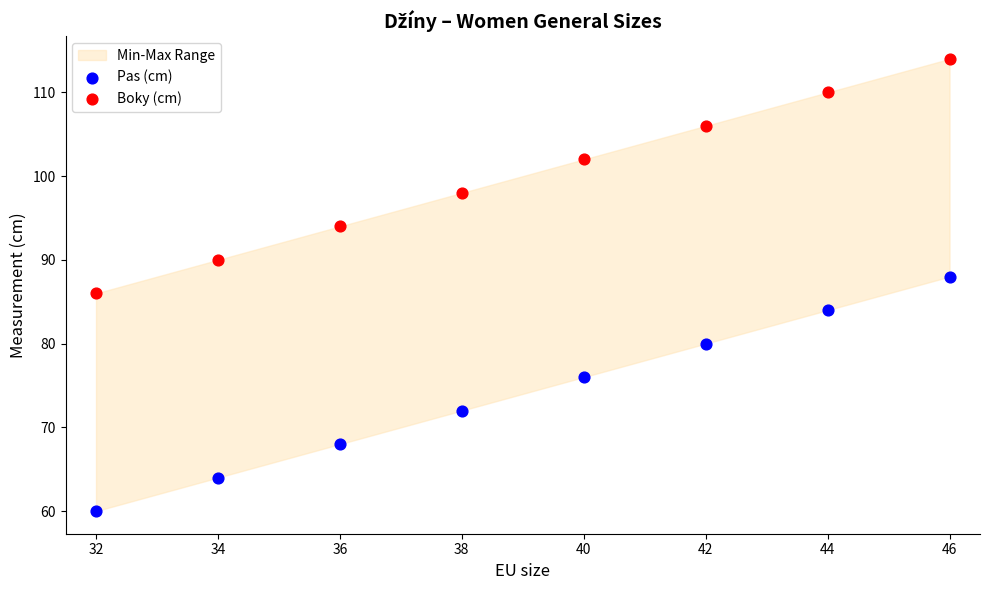

Which series contains the highest Y value?

Boky (cm)